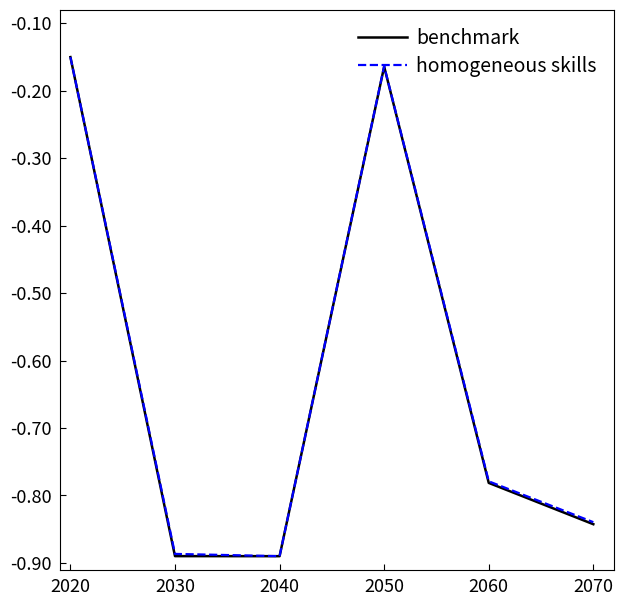

What is the total value across all series at 2070?

-1.7